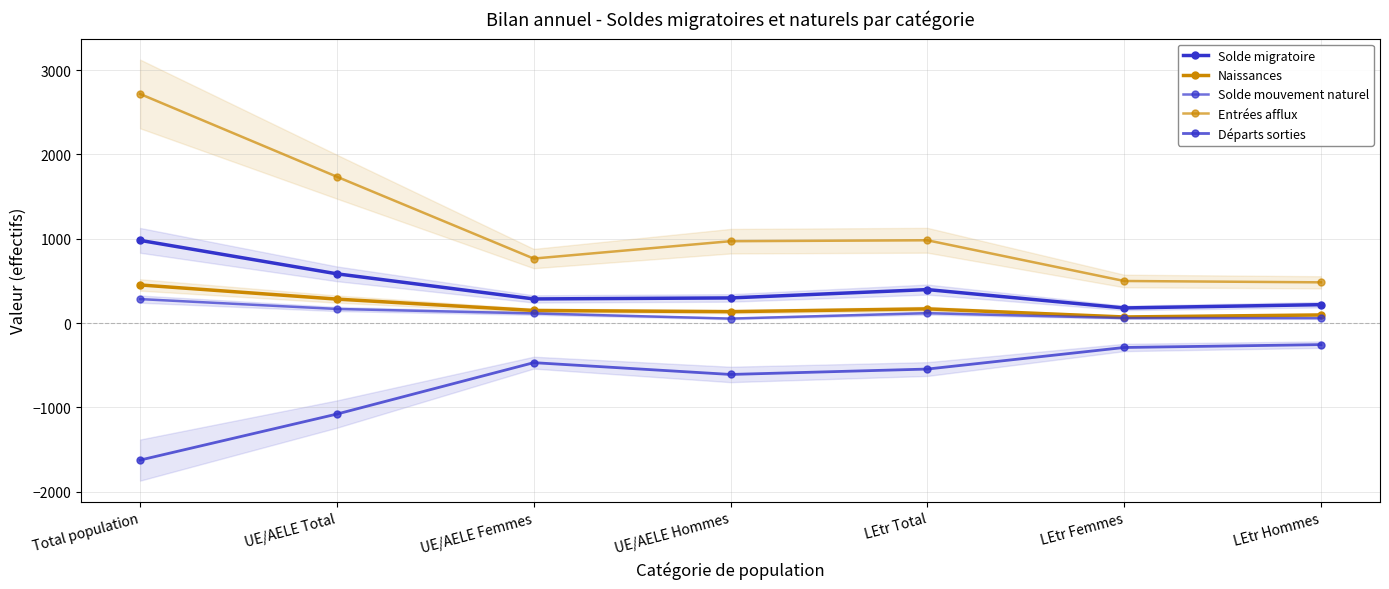

What is the difference between the Naissances values at LEtr Femmes and UE/AELE Femmes?

77